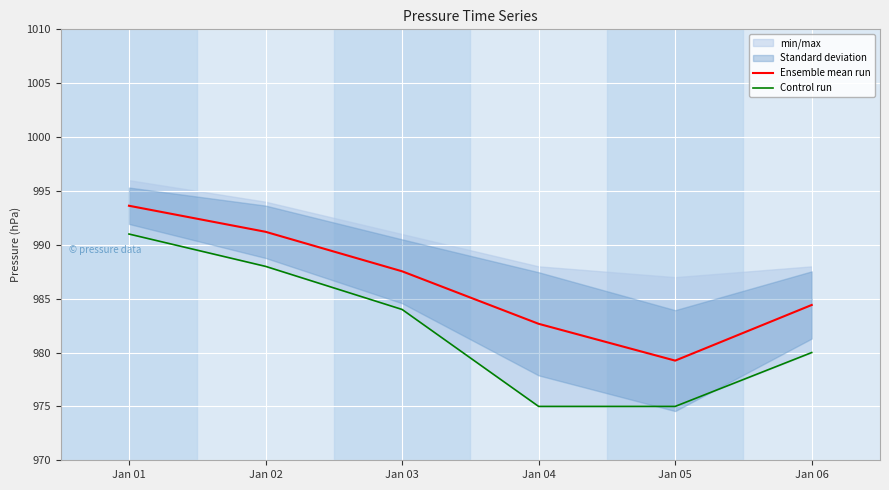

Where is Ensemble mean run nearest to the value 986?

Jan 03